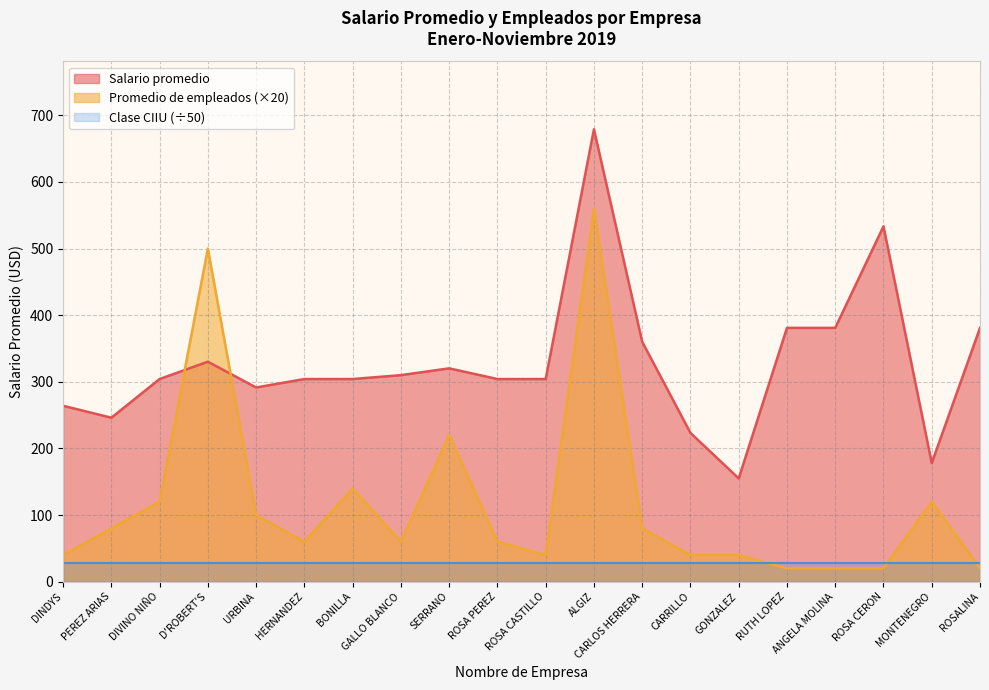

At which label is Promedio de empleados closest to 290?

SERRANO